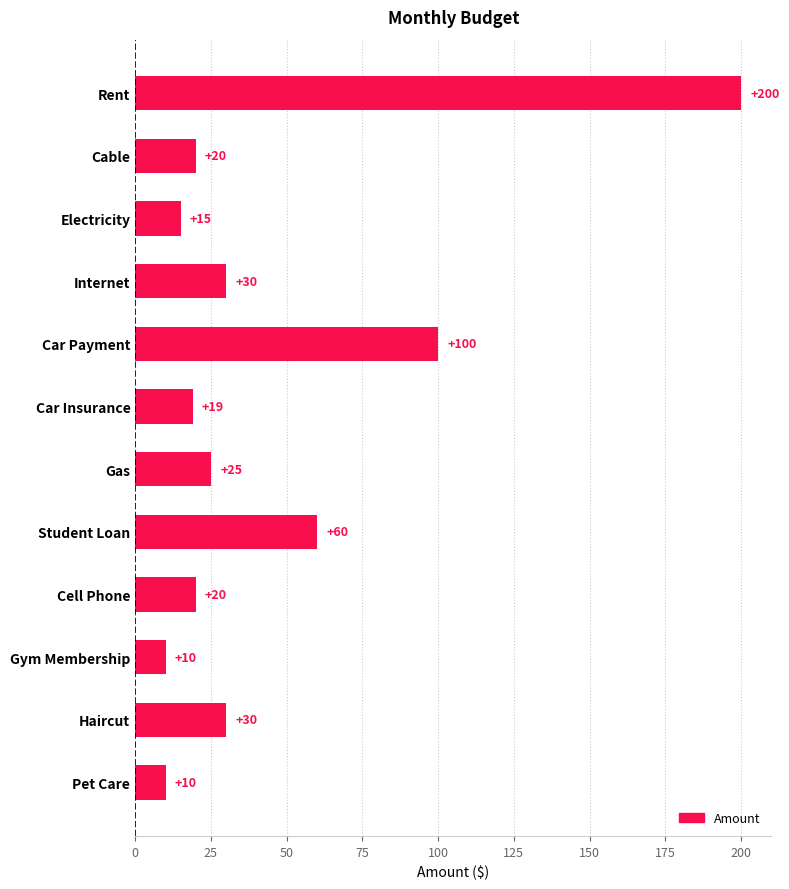

What is the smallest value displayed?

10